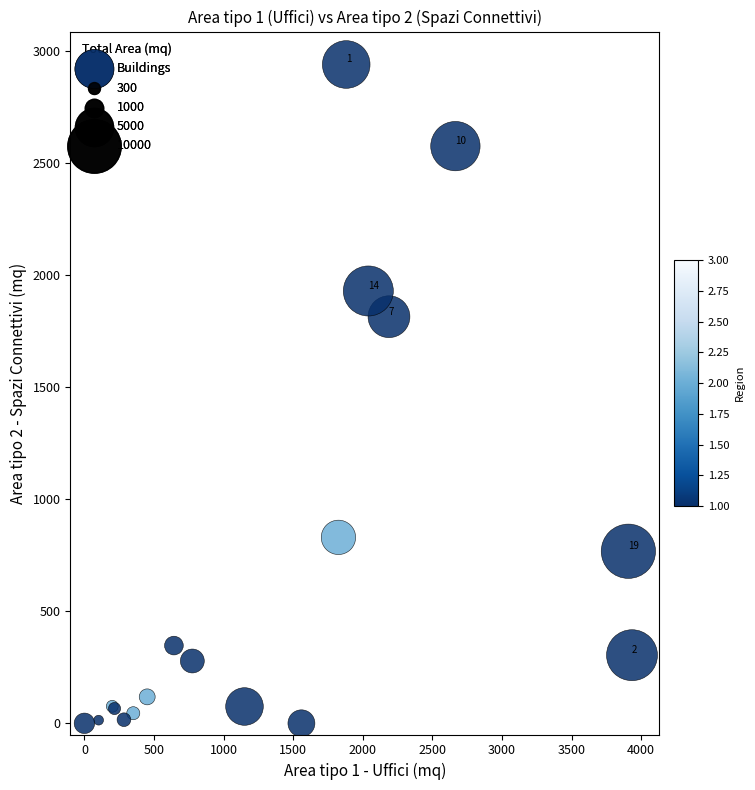

What Y value in the scatter plot is closest to 1470?

1815.0